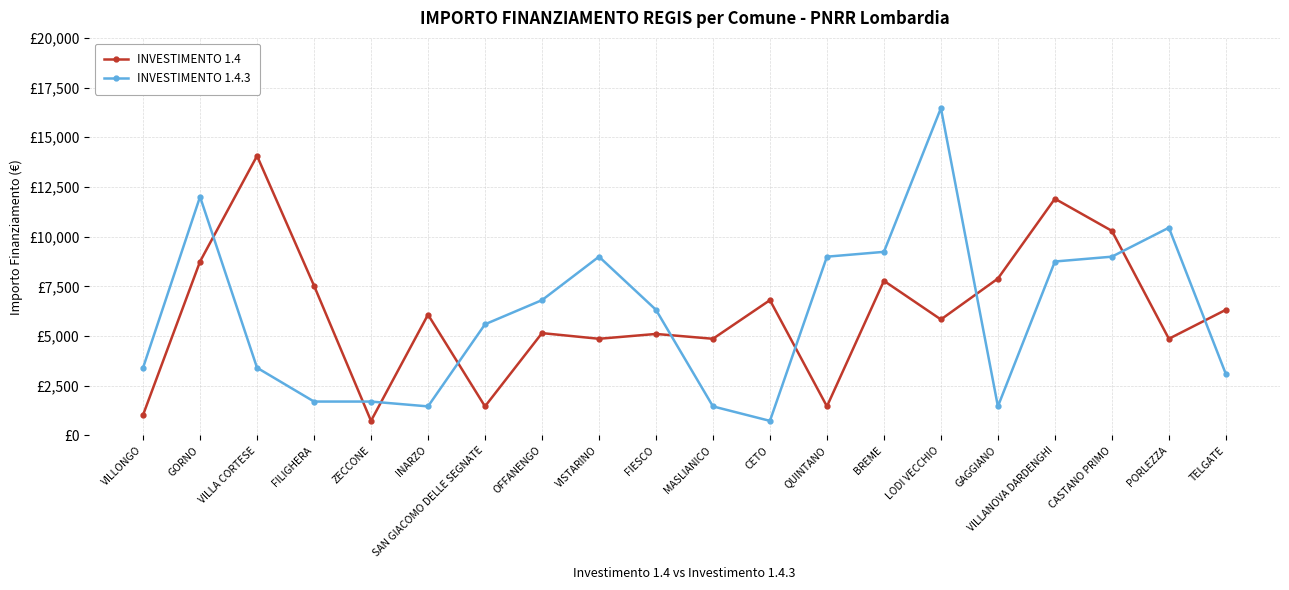

Is it true that INVESTIMENTO 1.4 equals 7776 at BREME?

True